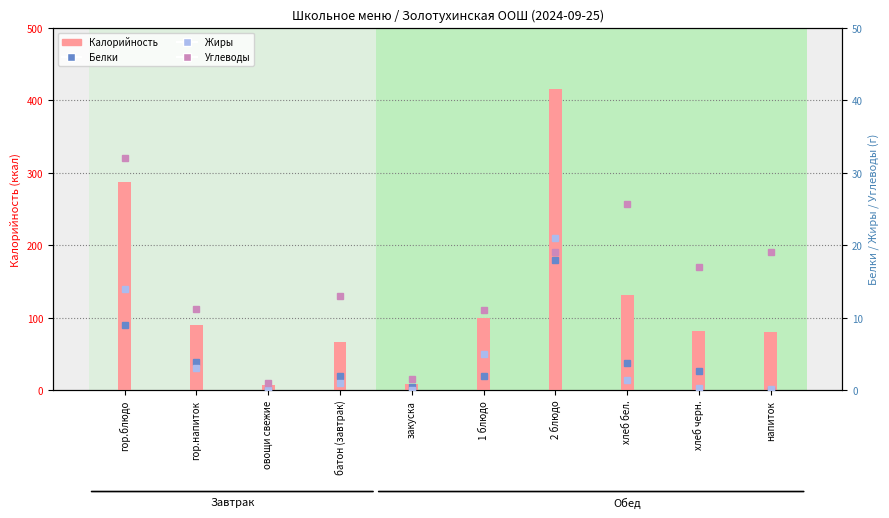

What is the total value across all series at 2 блюдо?

474.0